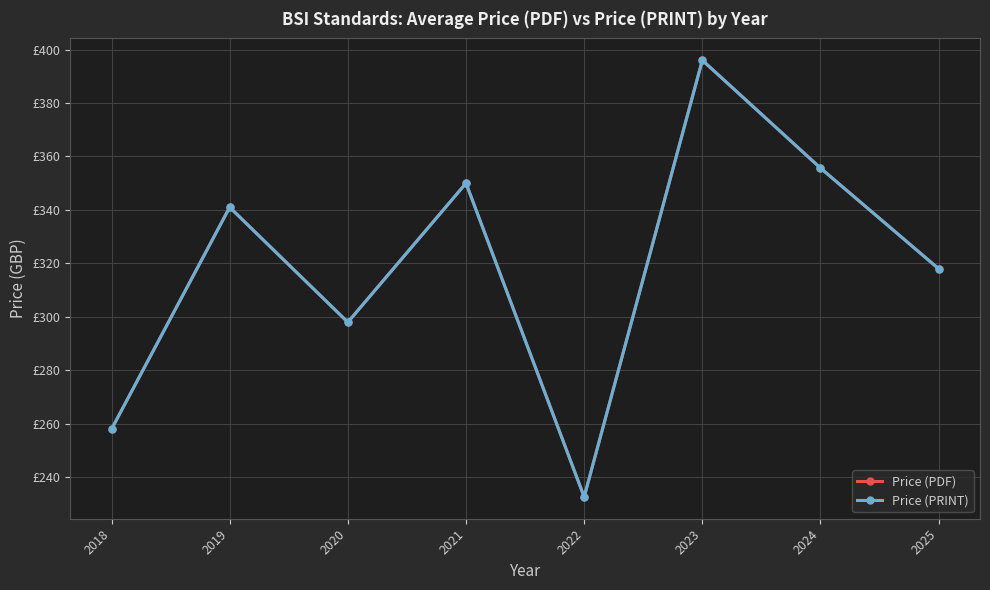

Which category has the lowest value in the Price (PDF) series?

2022